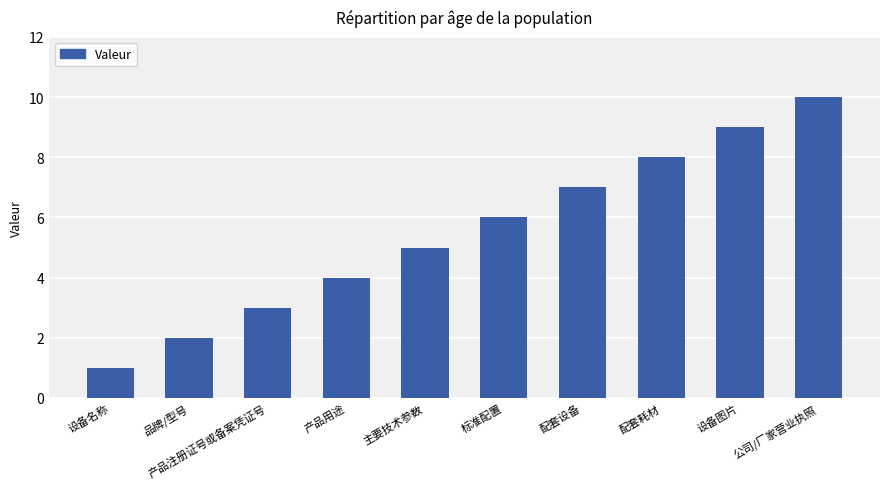

What is the change in value from 设备名称 to 产品用途?

+3